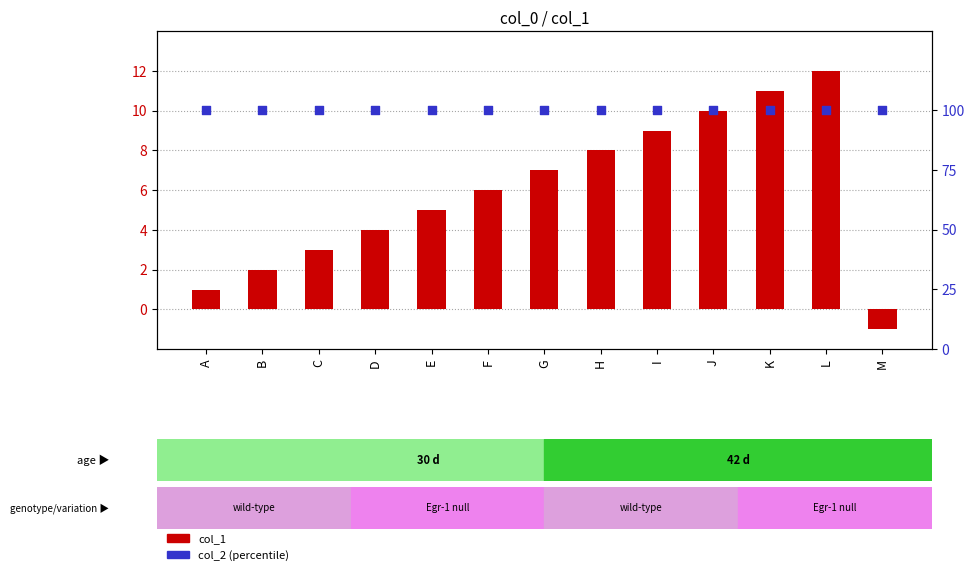

At how many categories does at least one series exceed 63?

13